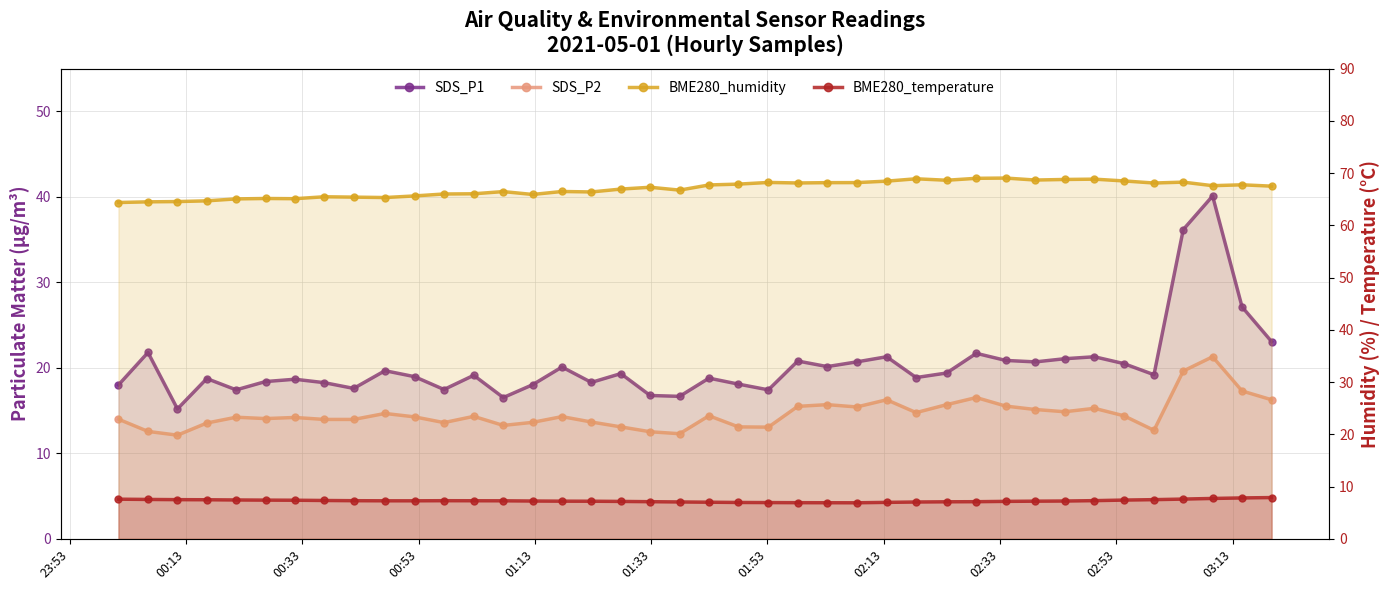

True or false: BME280_temperature has a value of 2.8 at 00:33.

False